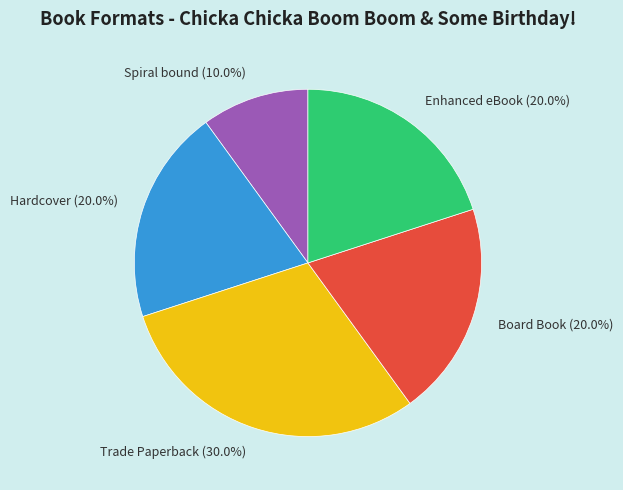

How many segments does this pie chart have?

5